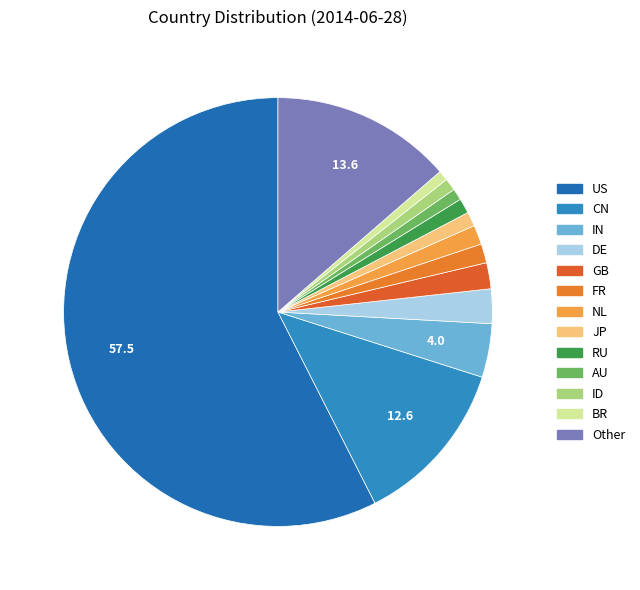

Combined, do US and NL account for over 50%?

Yes